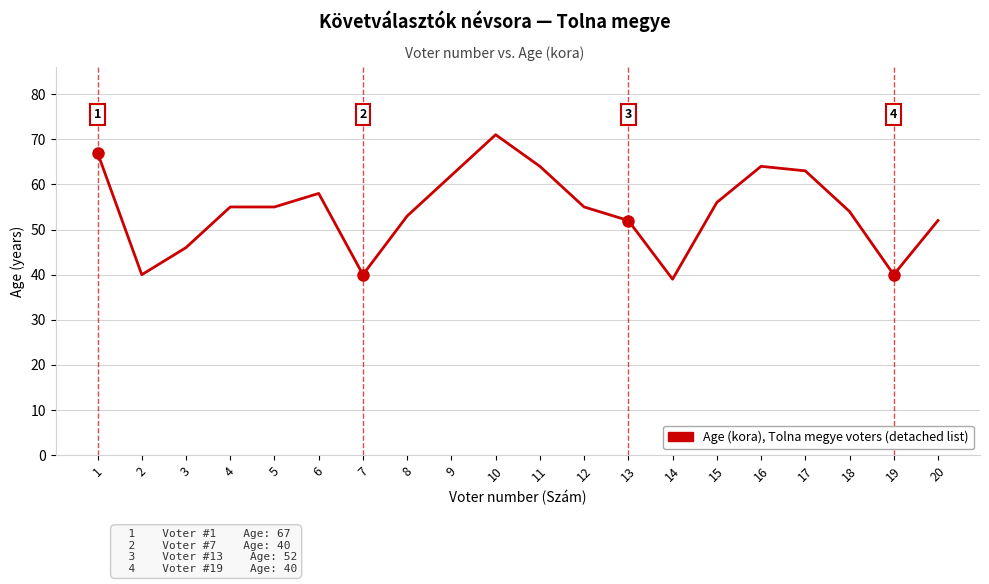

What is the difference between the second highest and minimum values?

28